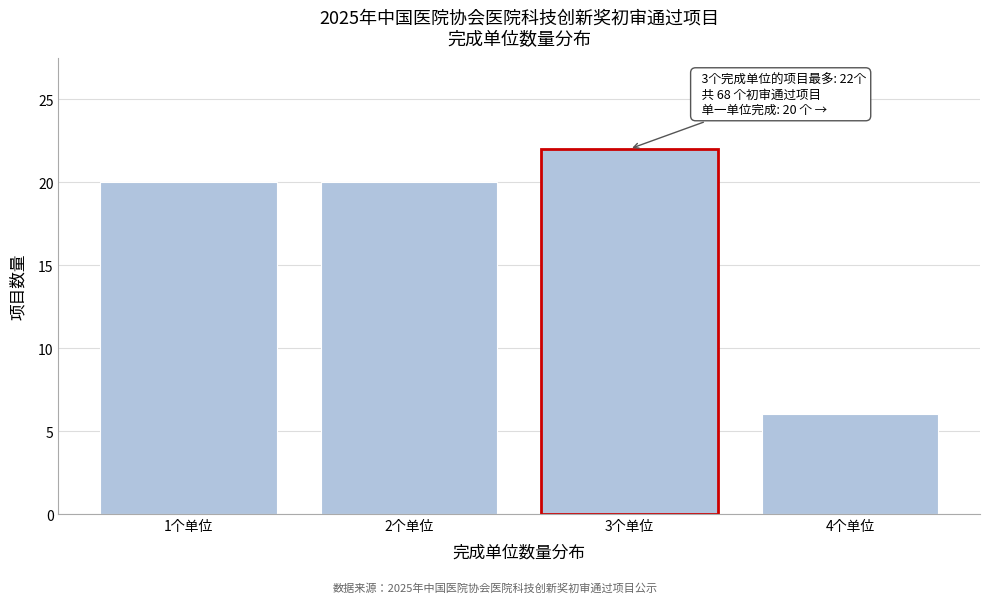

Reading left to right, extract all data points from this chart.

1个单位=20	2个单位=20	3个单位=22	4个单位=6